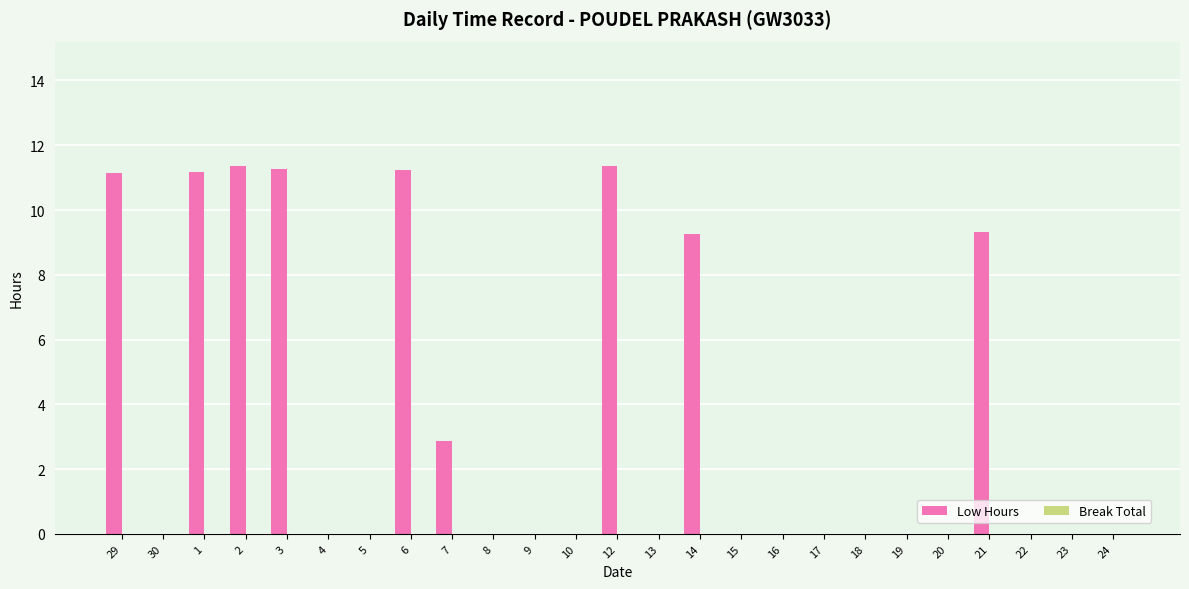

True or false: the data shows 0.0 at 24.

True